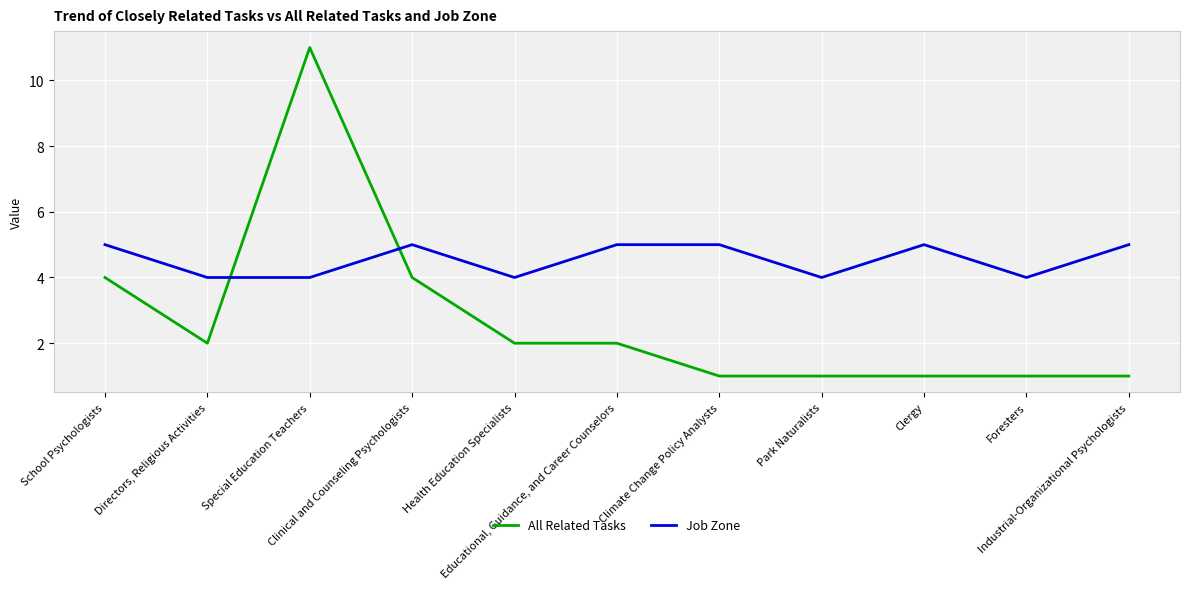

Rank the series by their average value, from highest to lowest.

Job Zone, All Related Tasks